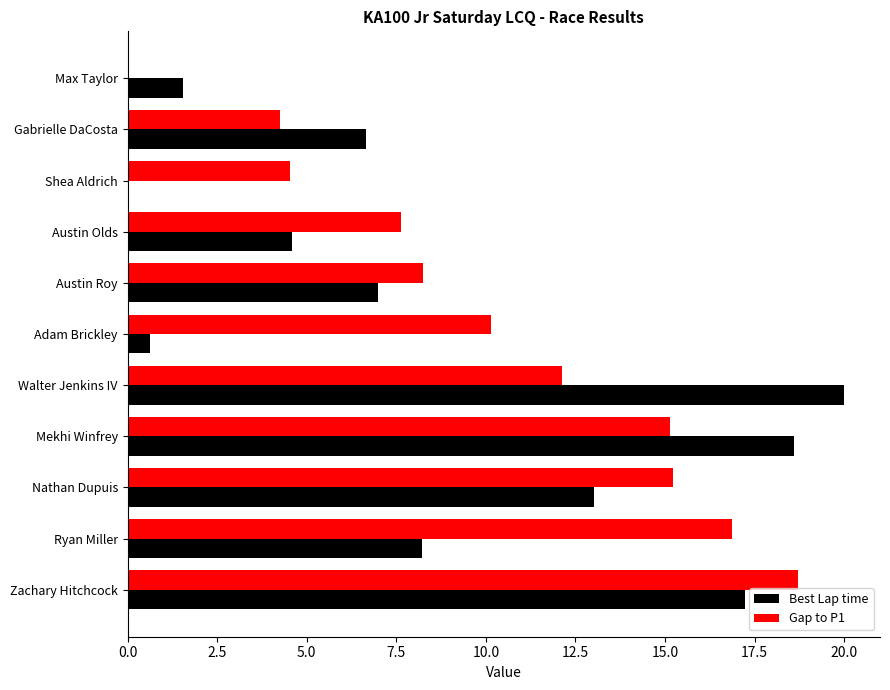

Is it true that Gap to P1 equals 3.3 at Walter Jenkins IV?

False